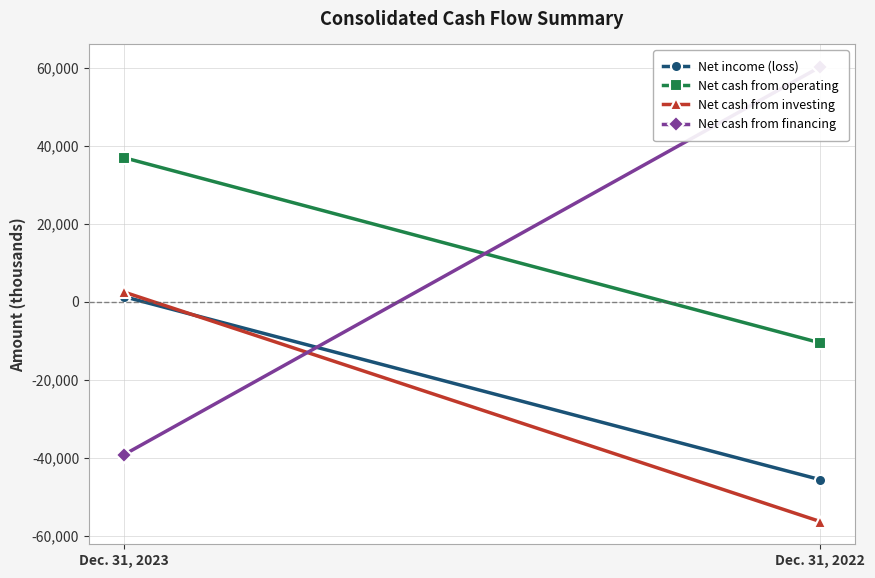

True or false: Net cash from investing has a value of 2486 at Dec. 31, 2023.

True